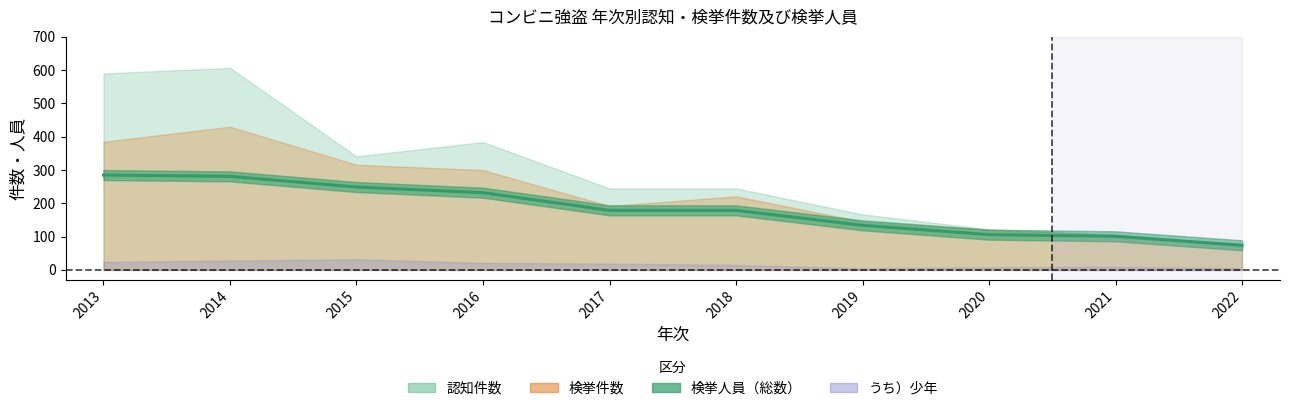

What is the difference between the maximum and minimum values in the 検挙件数 series?

353